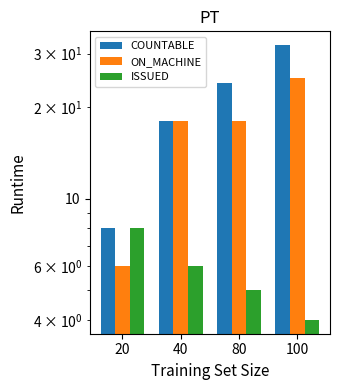

What is the difference between the COUNTABLE values at 80 and 100?

8